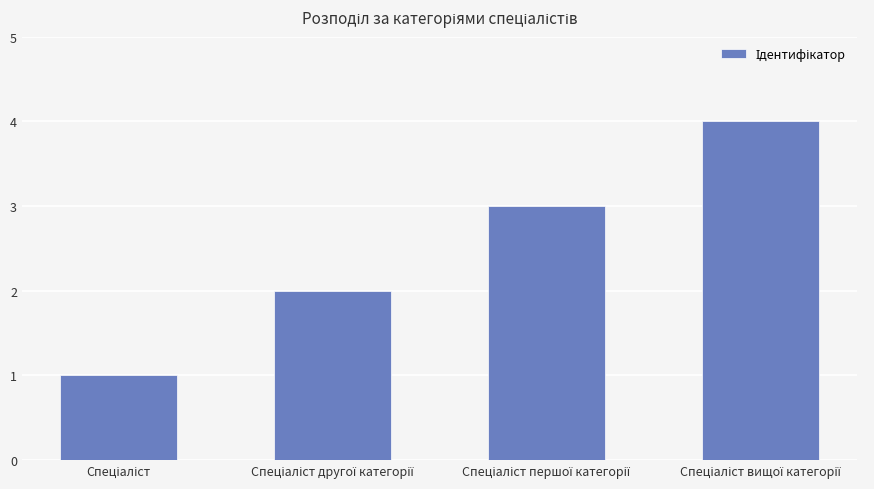

How many series are shown in this chart?

1